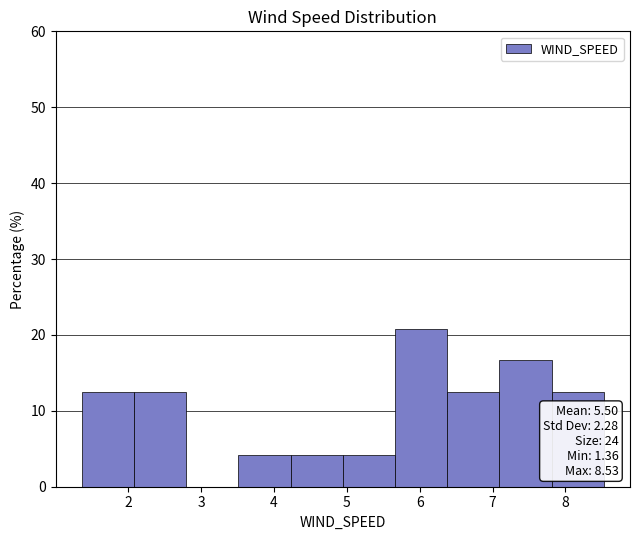

Over which range of the x-axis is the bar tallest?

5.7 to 6.4